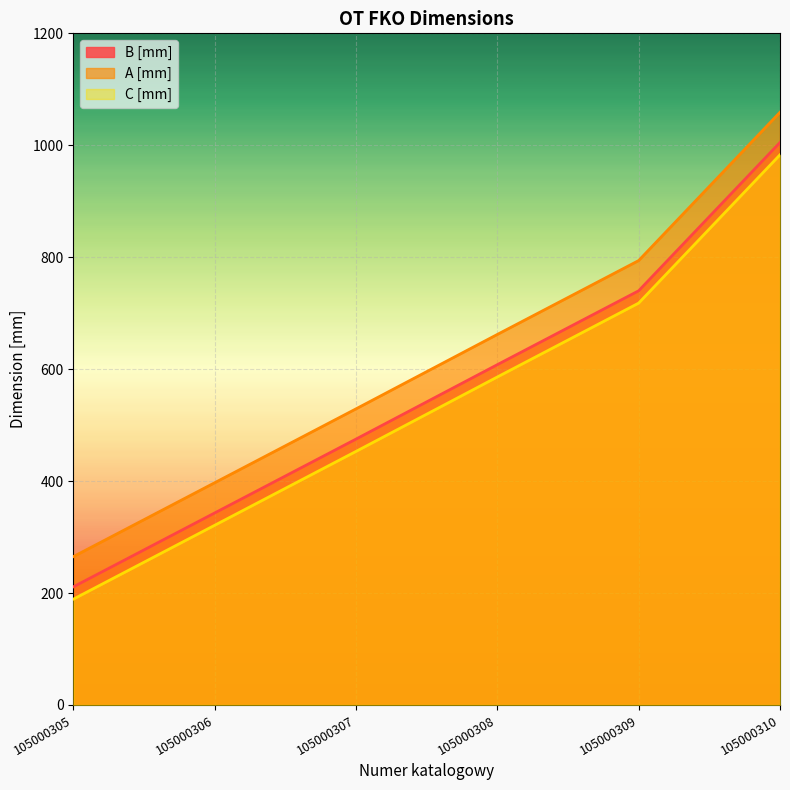

What is the difference between the maximum and minimum values in the A [mm] series?

794